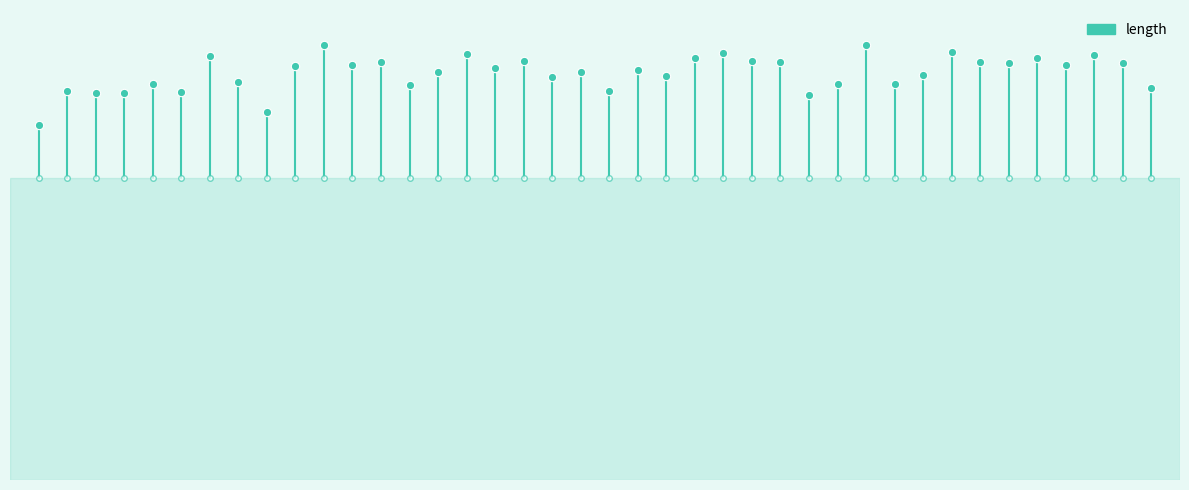

What value does the data have at 0?

701.1